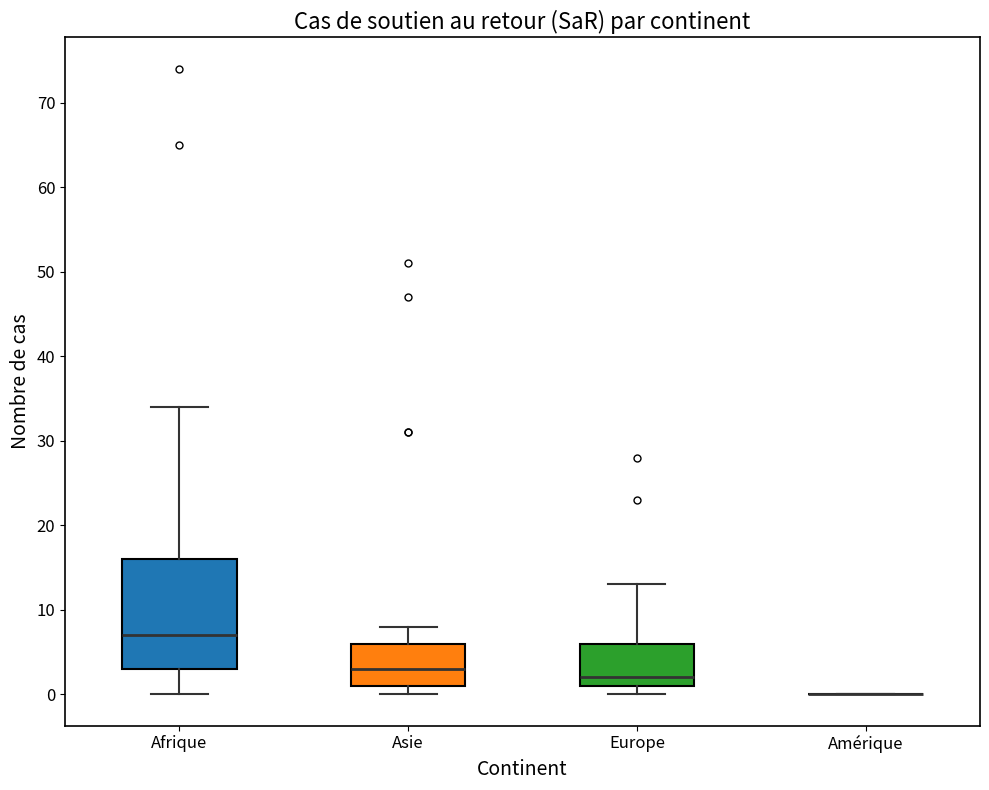

Where does the upper whisker of the box for Europe end on the y-axis? The values are not printed on the chart, so give them approximately, as read against the axis.

13